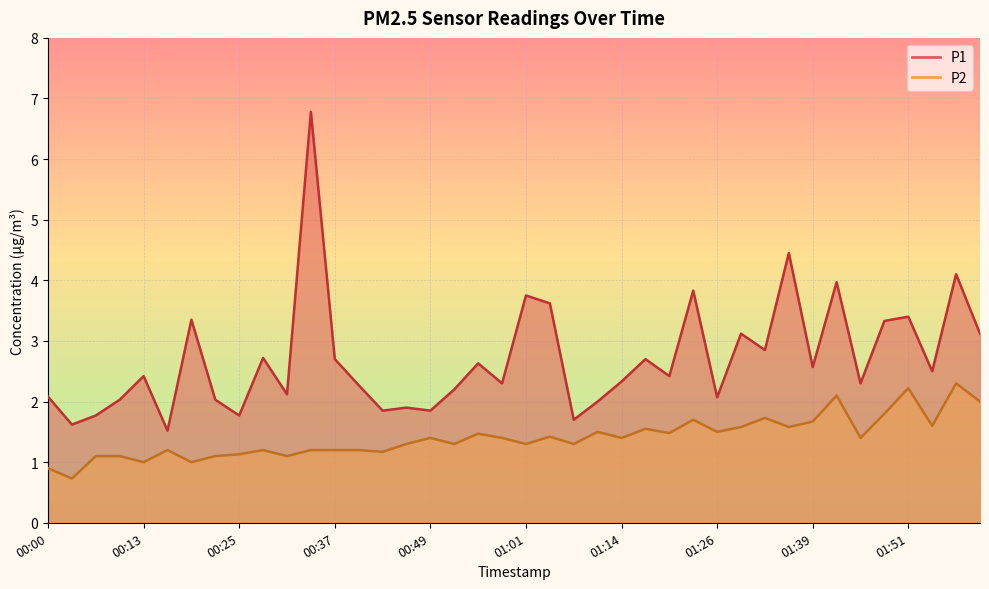

At which category does P1 reach its first local valley?

00:03